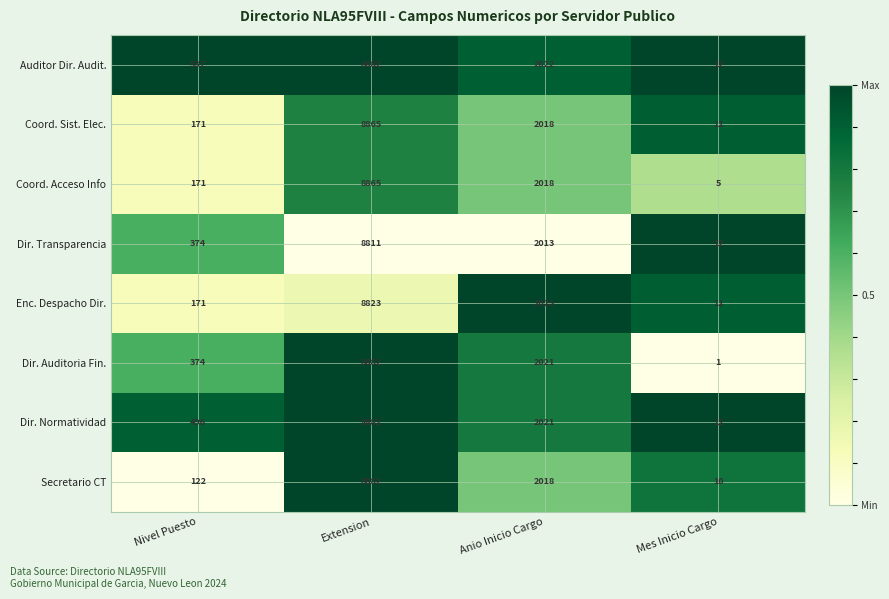

List the labels in order of Auditor Dir. Audit. value, largest first.

Extension, Anio Inicio Cargo, Nivel Puesto, Mes Inicio Cargo